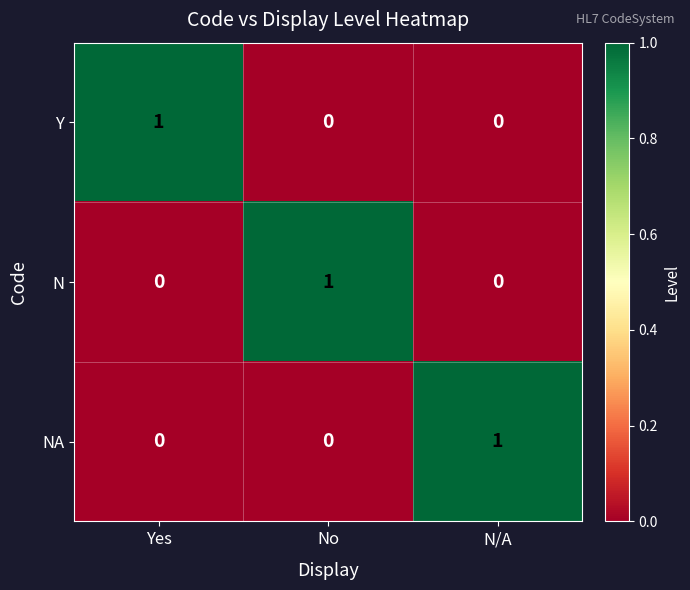

The N series shows 1 at N/A. True or false?

False